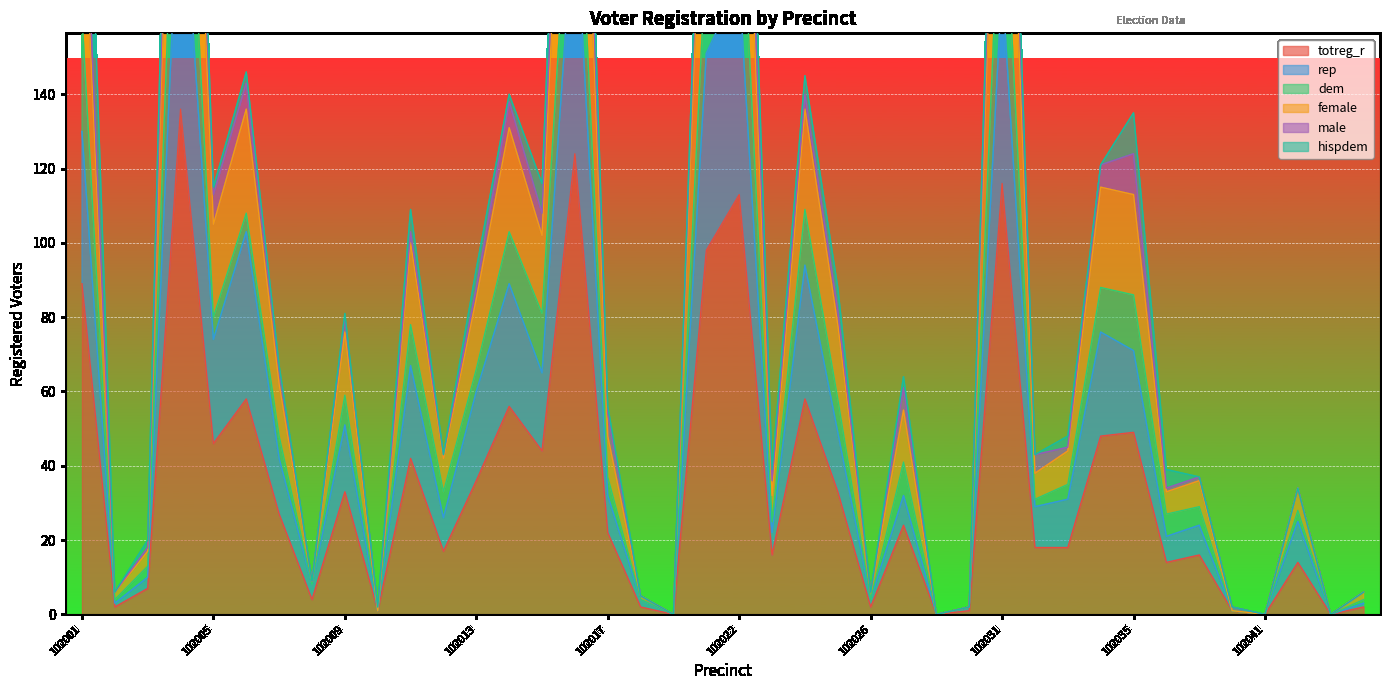

At how many categories does at least one series exceed 124?

9